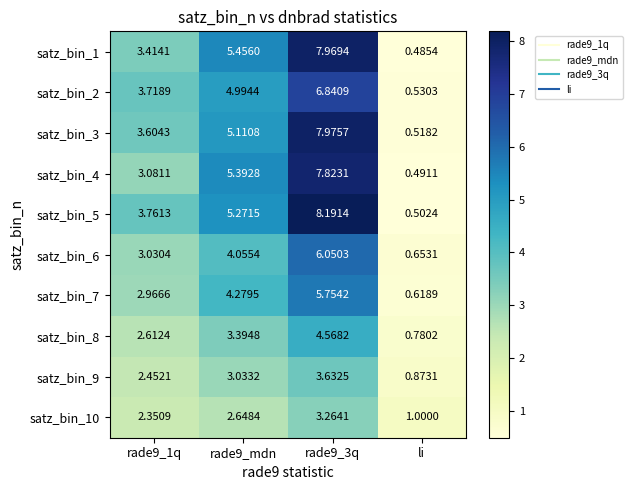

At which category does the chart reach its minimum across all series?

li